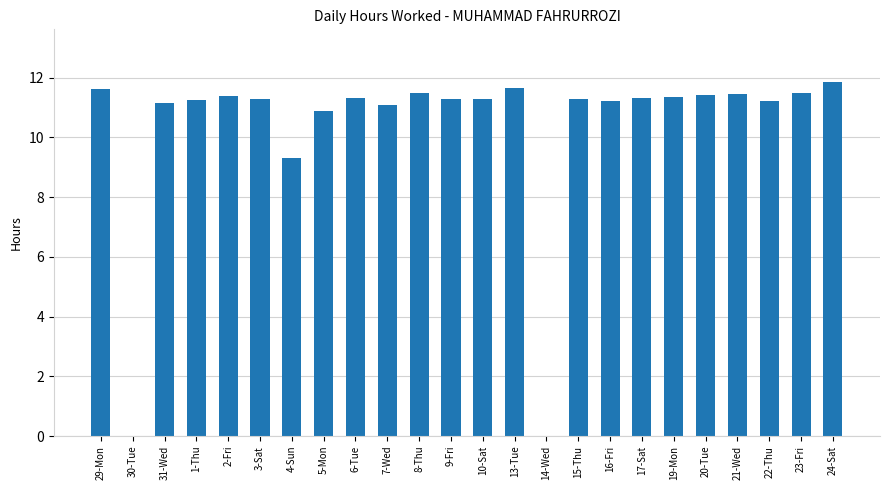

How many data points does each series have?

24